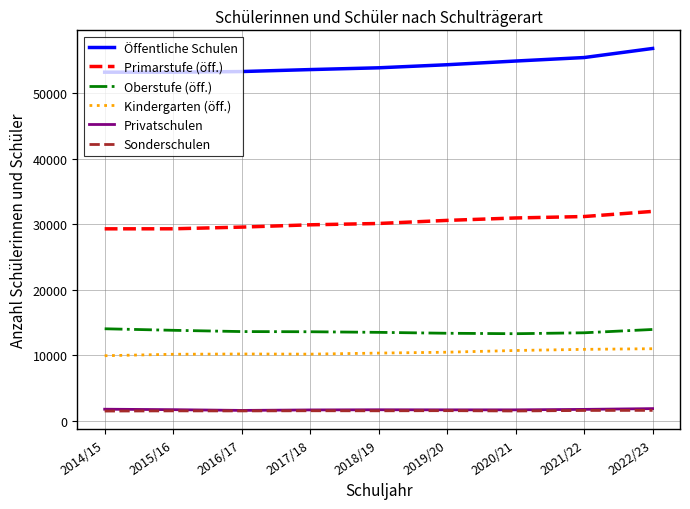

The value of Oberstufe (öff.) at 2019/20 is 13345. True or false?

True